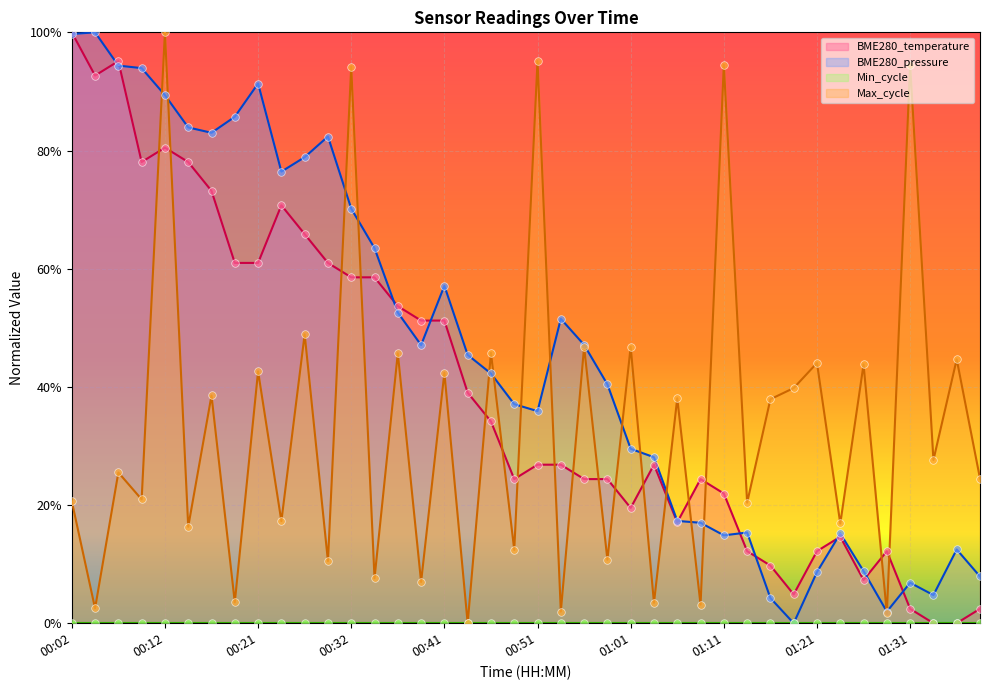

Is the value of BME280_pressure_scaled at 00:04 greater than the value of Max_cycle at 00:24?

Yes